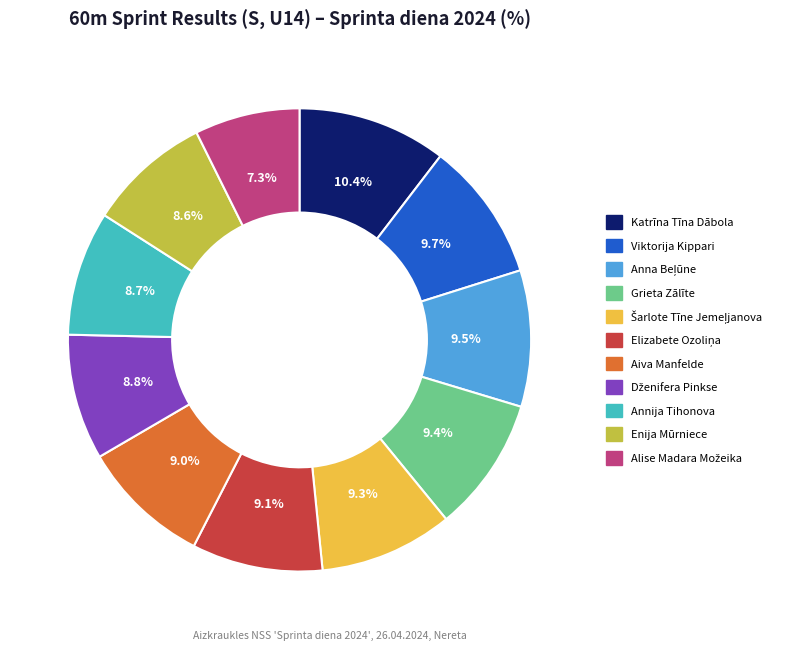

Approximately how many times larger is the value at Grieta Zālīte compared to Katrīna Tīna Dābola?

0.9